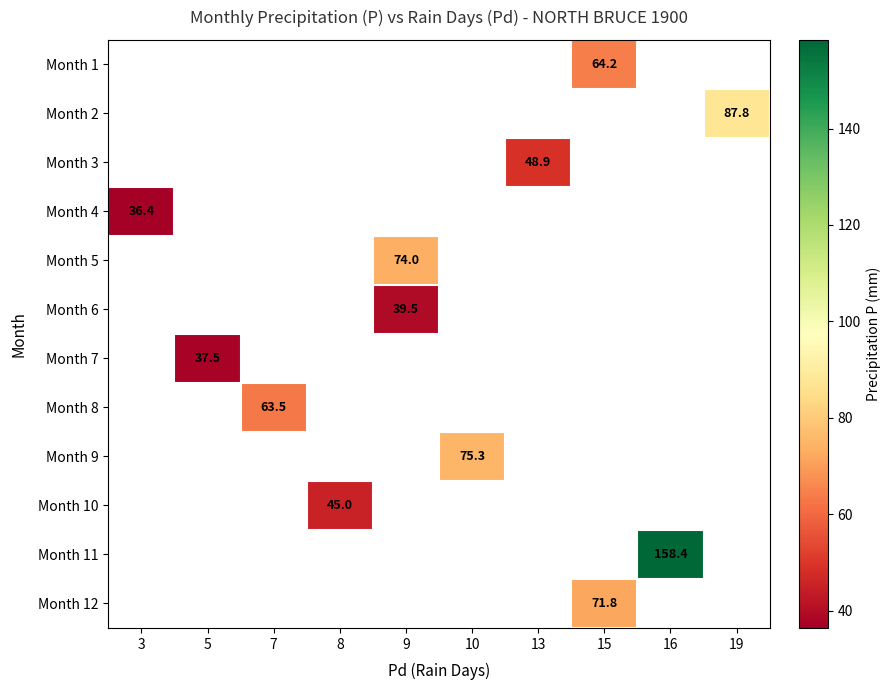

True or false: Month 2 has a value of 153.4 at 19.

False